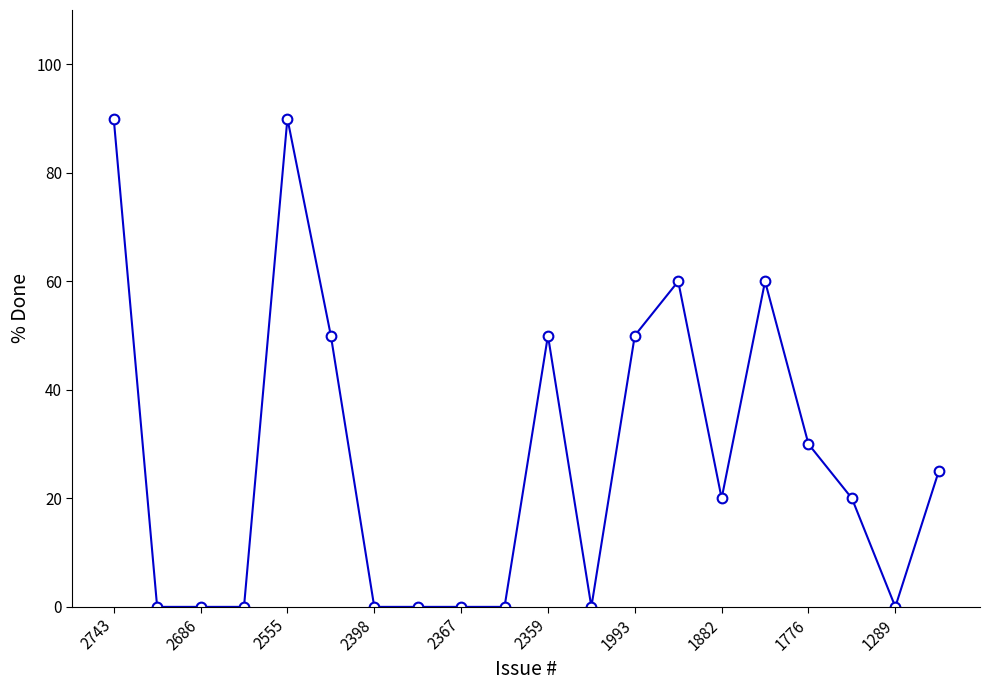

True or false: the data has more than 1 interior local peaks.

True